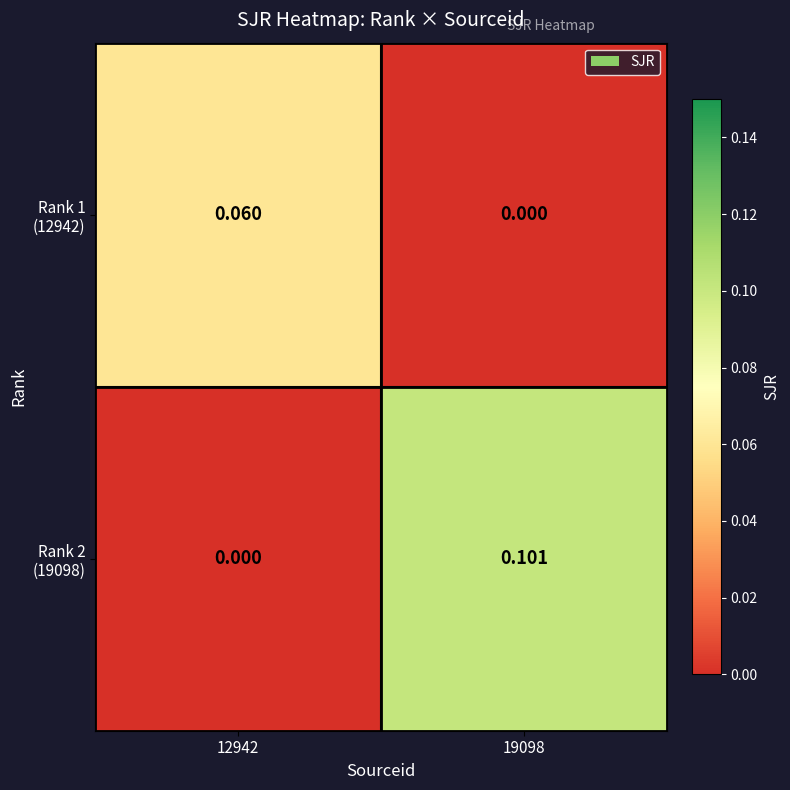

At 12942, list the series in order from smallest to largest.

Rank 2 (19098), Rank 1 (12942)